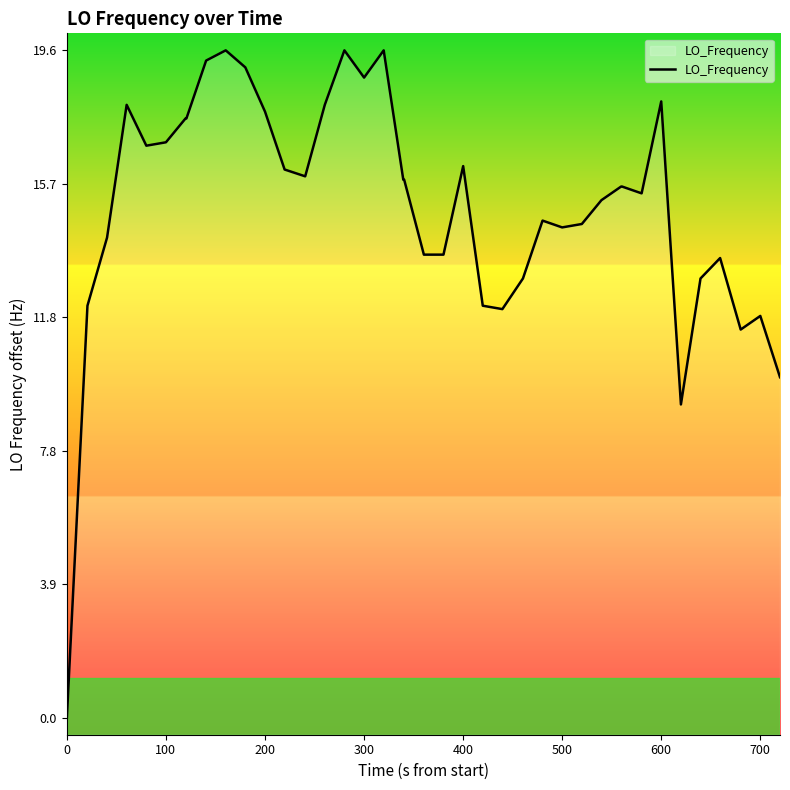

What is the difference between the maximum and minimum values?

19.6